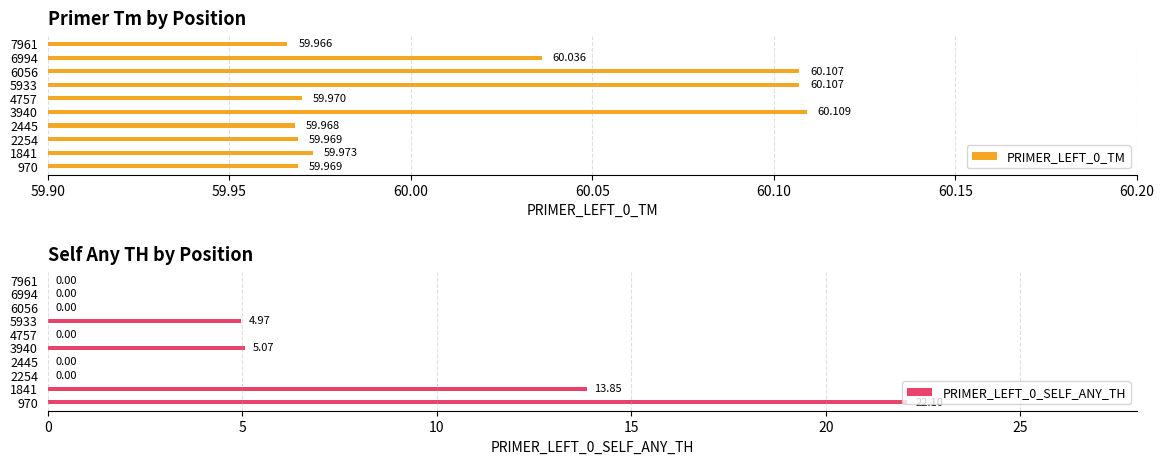

What is the greatest value displayed?

60.1